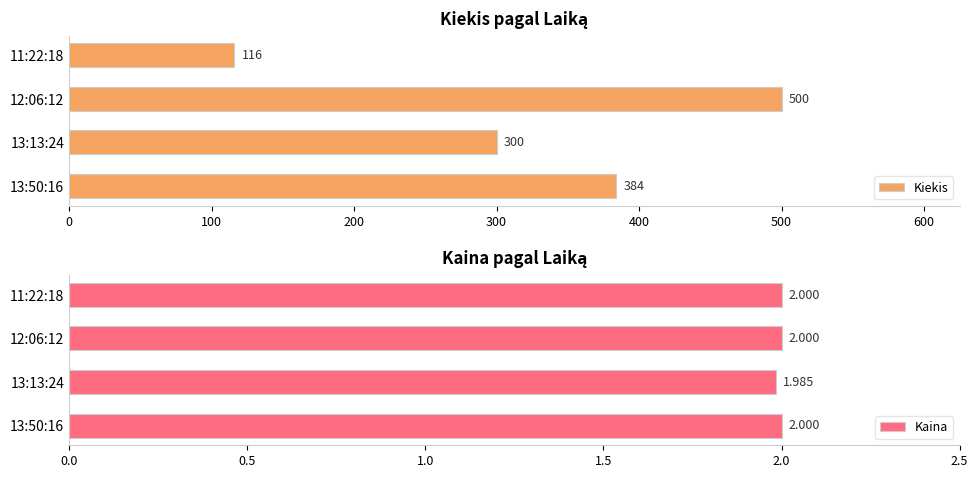

What is the sum of the Kiekis values at 12:06:12 and 13:50:16?

884